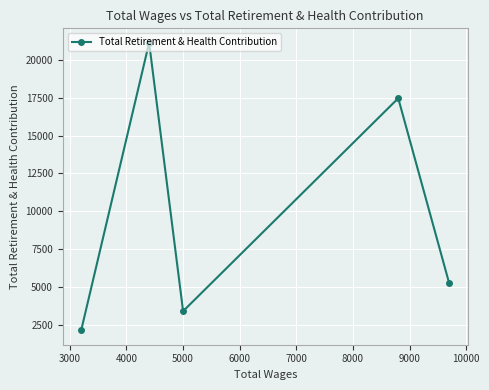

What is the value of the 5th point from the left?

5243